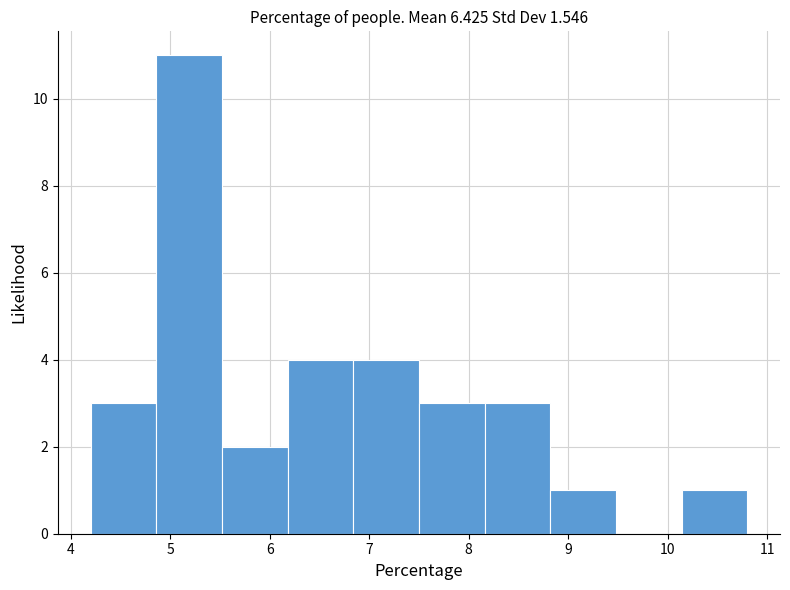

Reading left to right, list every bar in this chart as the range it spans on the x-axis followed by its height. Neither the bar edges nor the heights are printed on the chart, so give them approximately, as read against the axes.

4.20 to 4.86: 3
4.86 to 5.52: 11
5.52 to 6.18: 2
6.18 to 6.84: 4
6.84 to 7.50: 4
7.50 to 8.16: 3
8.16 to 8.82: 3
8.82 to 9.48: 1
9.48 to 10.14: 0
10.14 to 10.80: 1